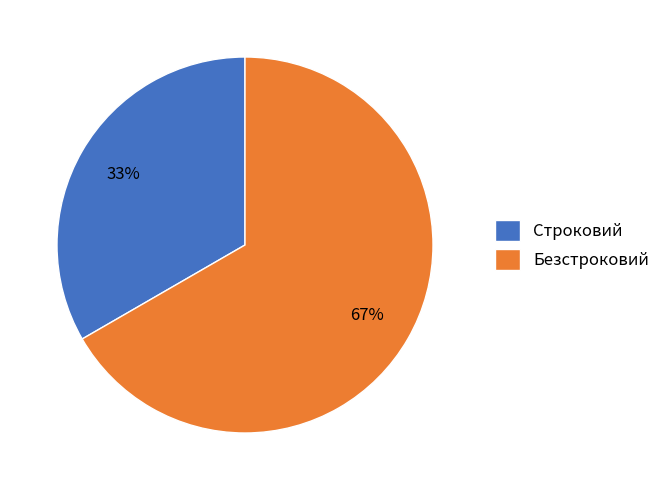

To the nearest percent, what is the combined percentage of Безстроковий and Строковий?

100%